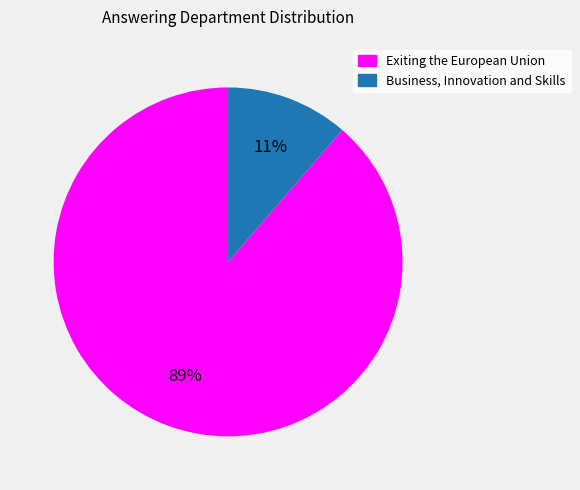

Does Business, Innovation and Skills represent more than half of the total?

No